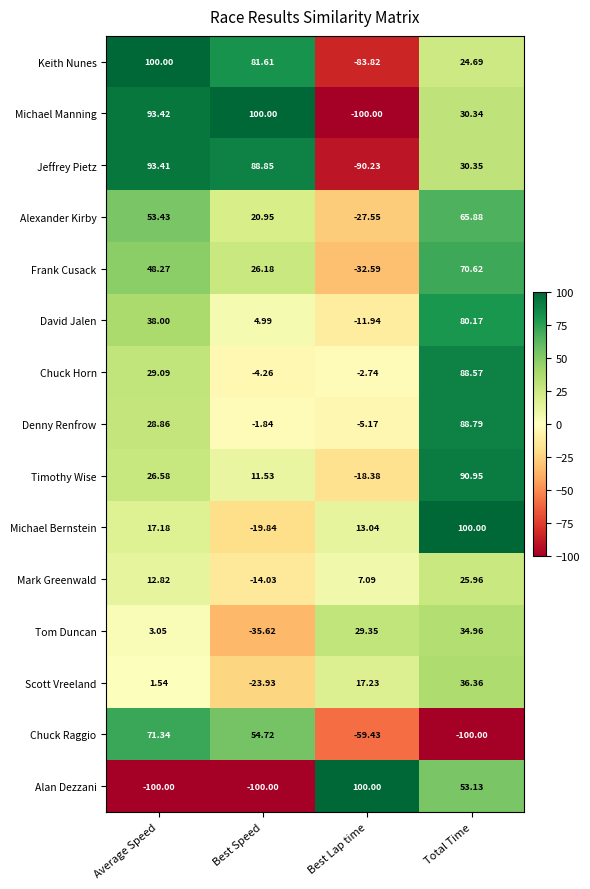

Which category has the highest value in the Frank Cusack series?

Total Time